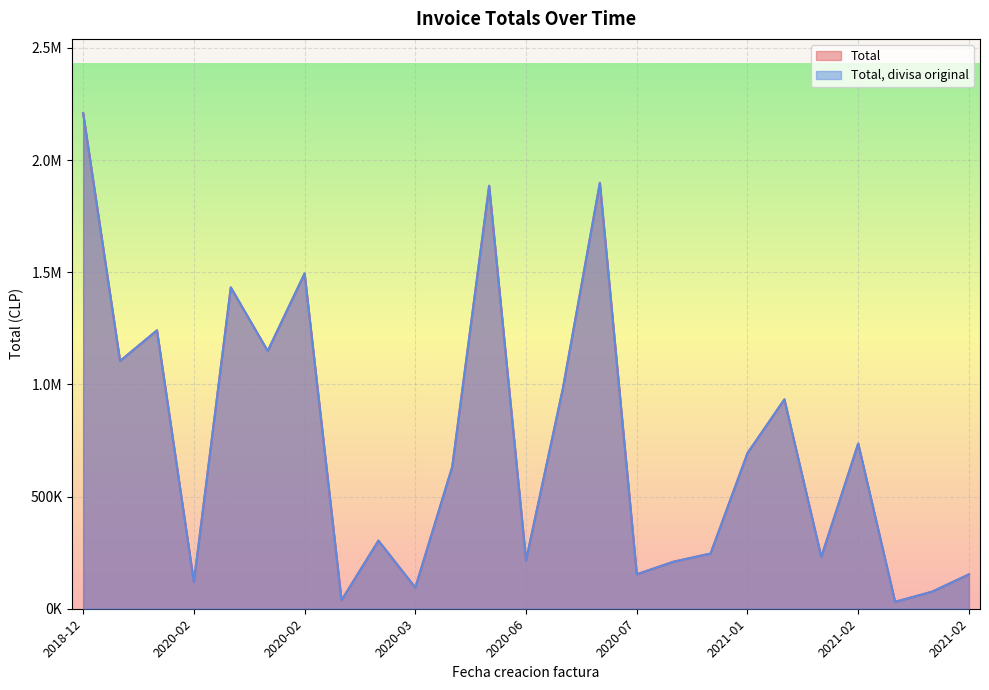

Does the chart display data point markers on the line(s)?

No